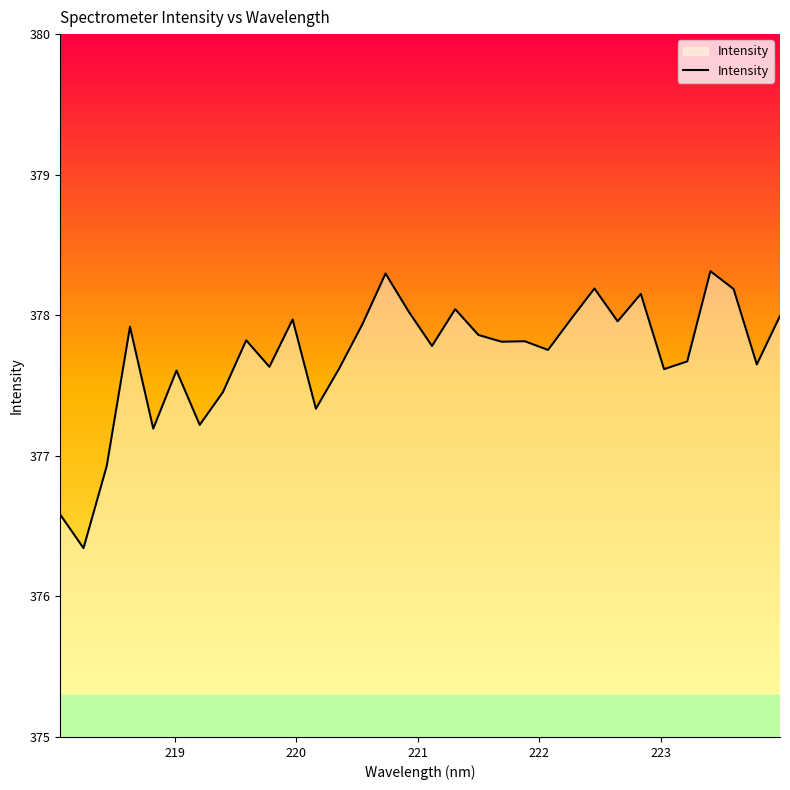

What is the smallest value displayed?

376.3